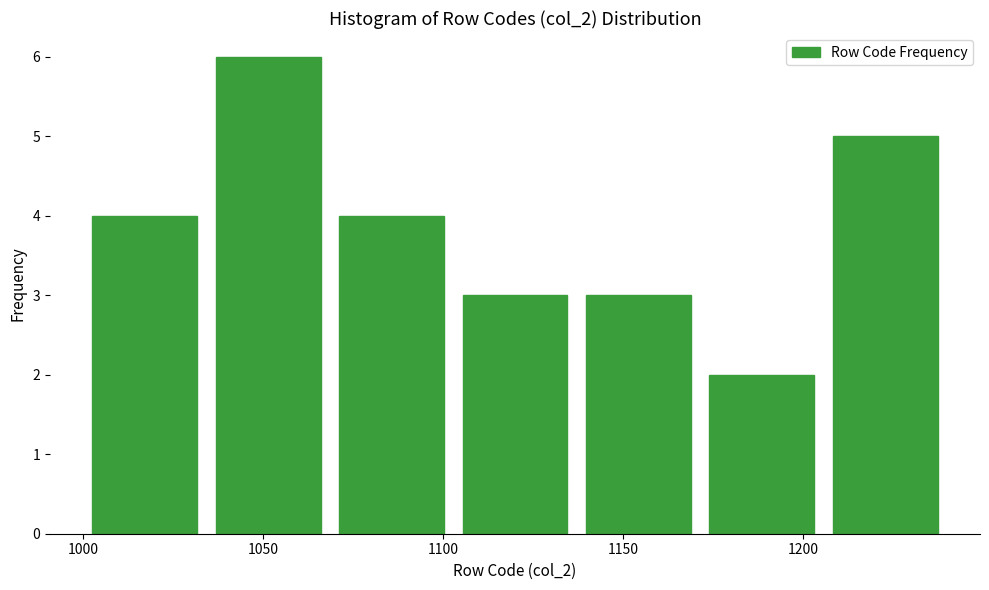

How tall is the bar that spans 1205 to 1240 on the x-axis? Neither the bar edges nor the heights are printed on the chart, so give them approximately, as read against the axes.

5